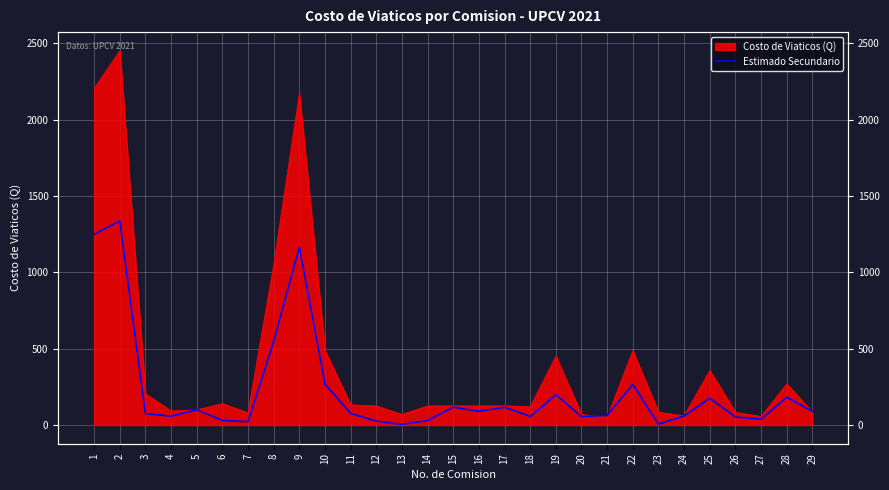

What is the minimum value shown in the chart?

4.2